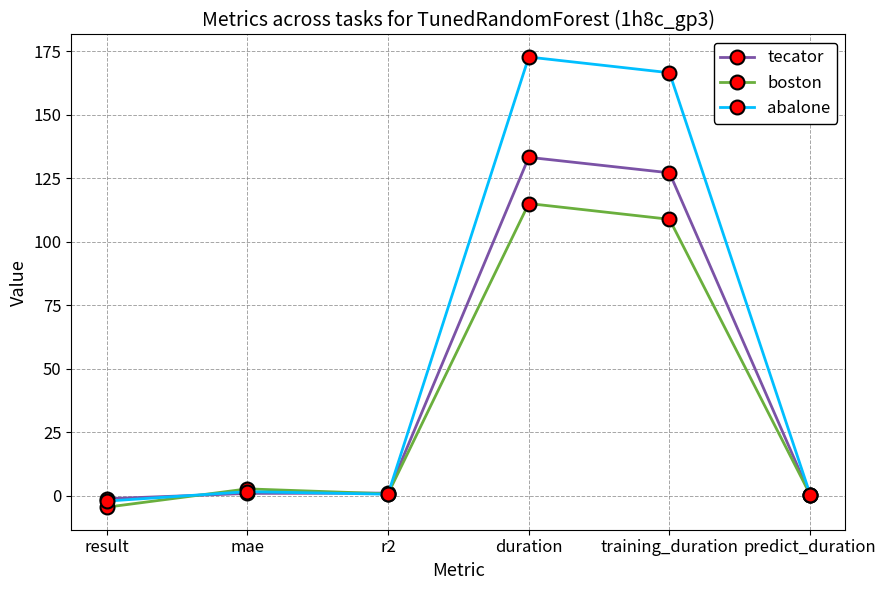

What value does the boston series have at predict_duration?

0.3